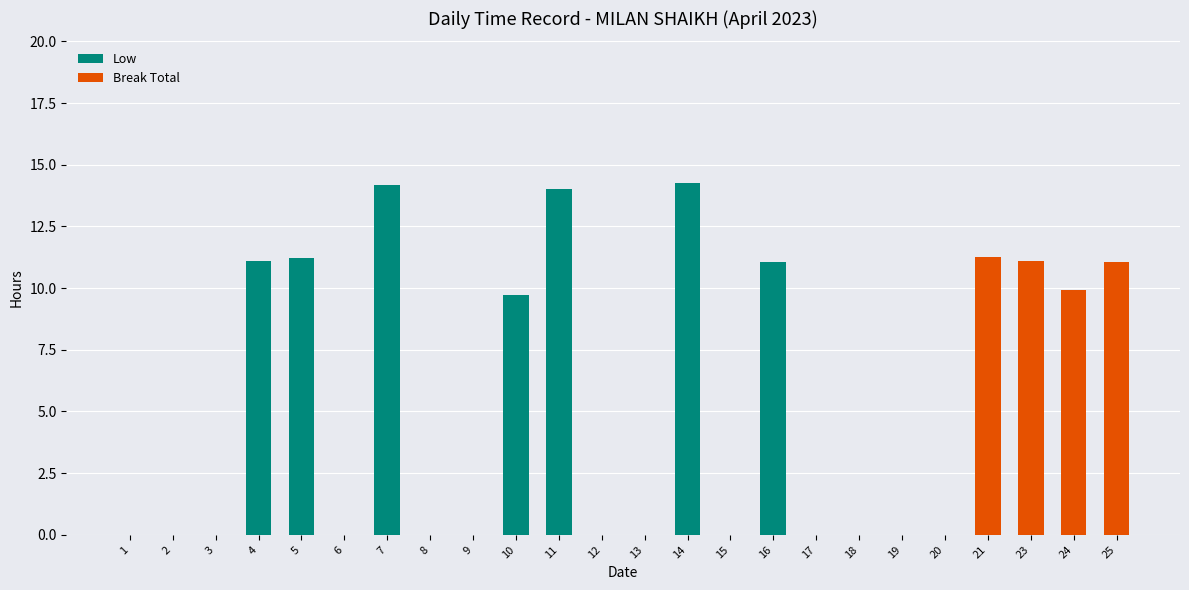

Is it true that Low equals -8.6 at 12?

False